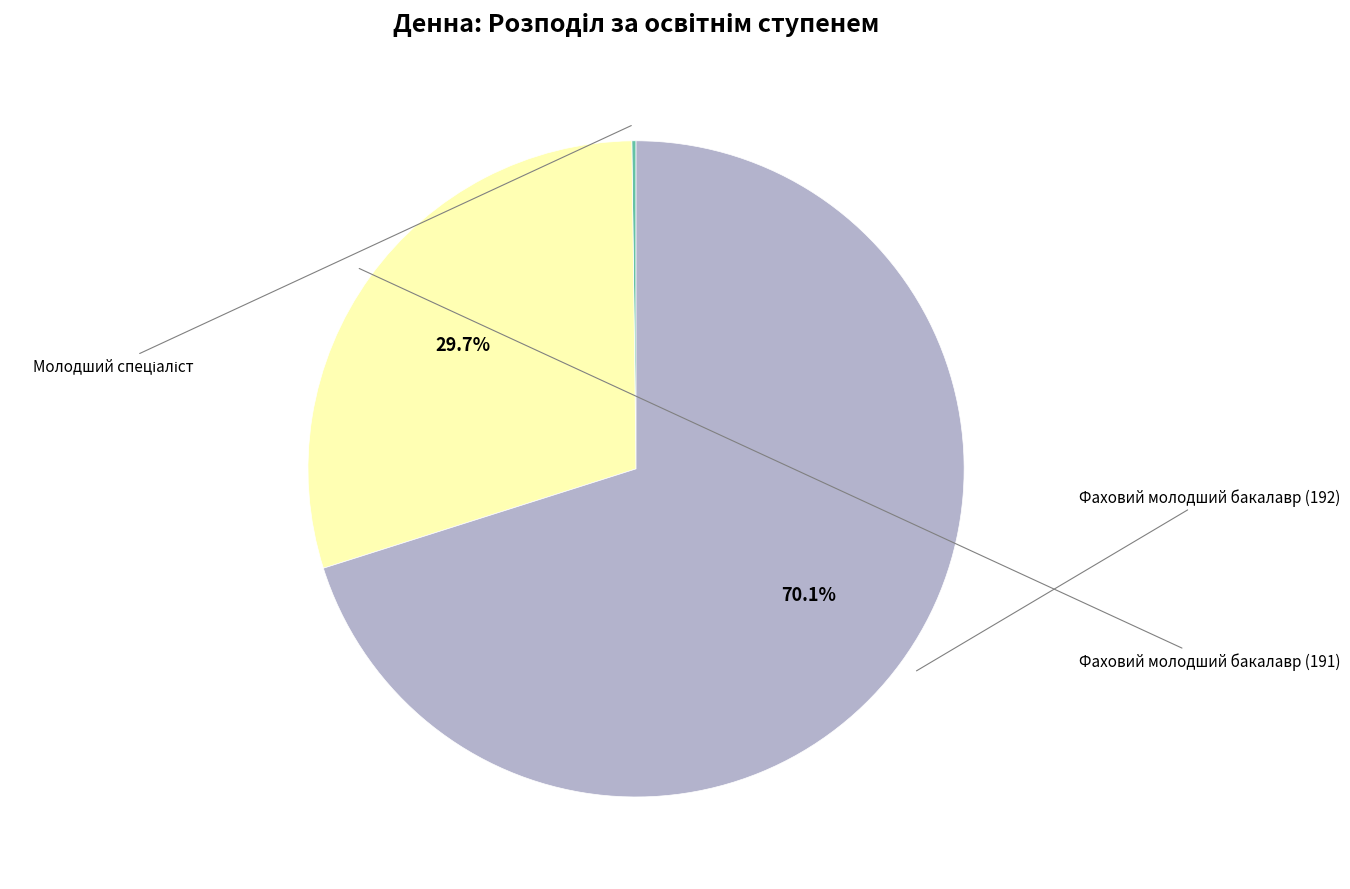

Is there any slice that represents more than half of the pie?

Yes